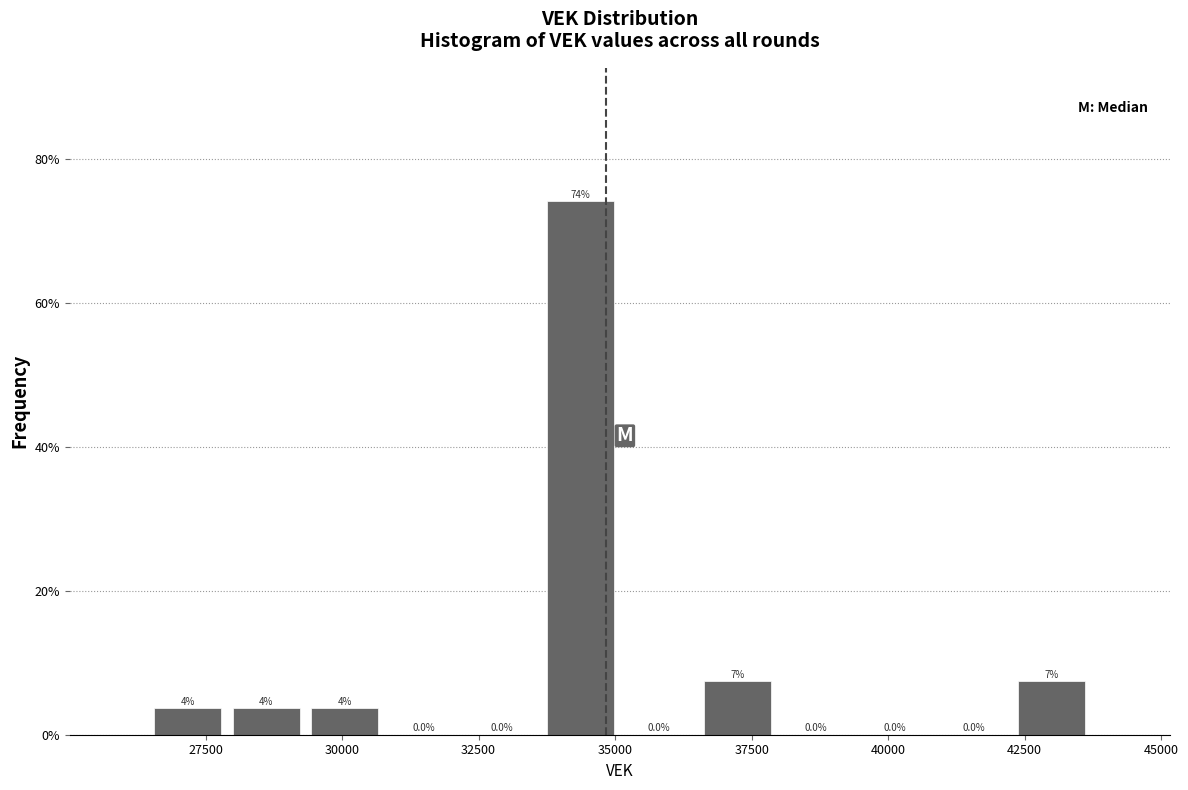

Read against the x-axis, roughly where is the centre of the tallest bar?

34500